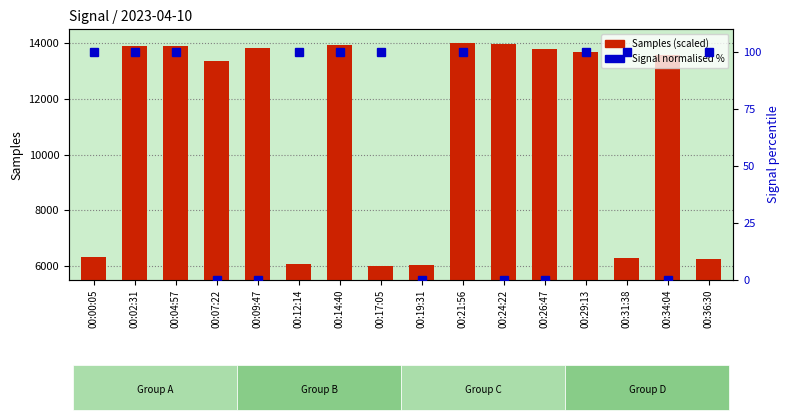

At 00:31:38, list the series in order from smallest to largest.

Signal (normalised %), Samples (scaled)